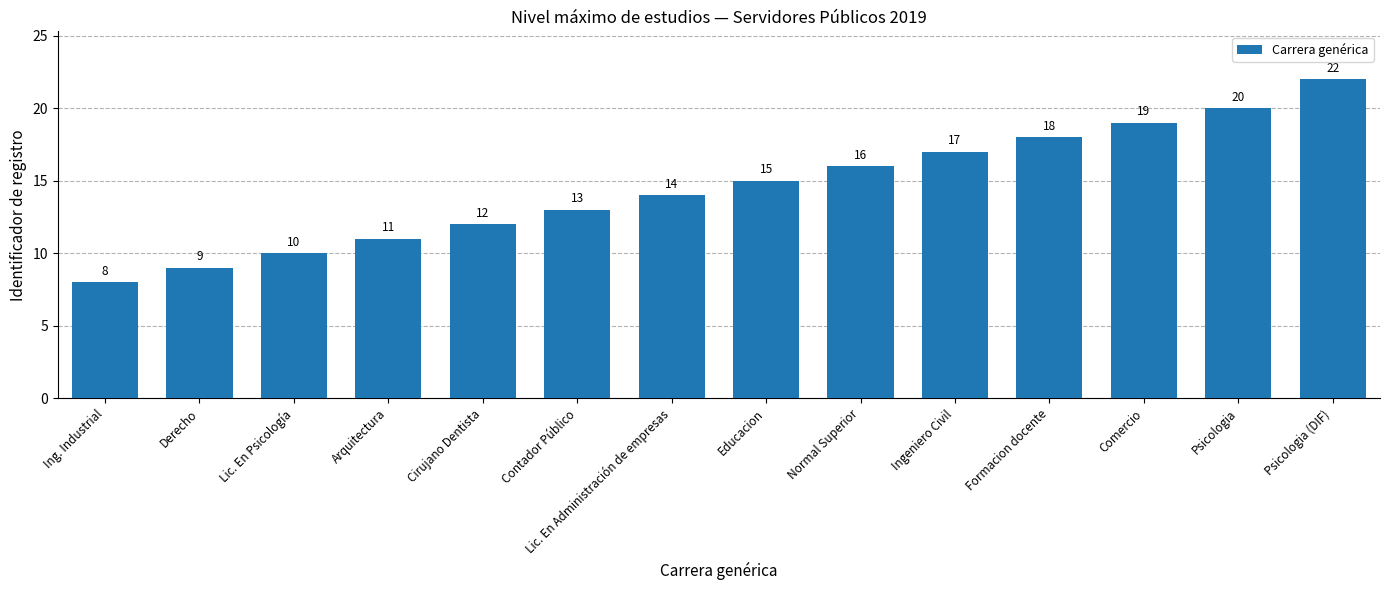

Are the bars grouped side by side (vs. stacked)?

No